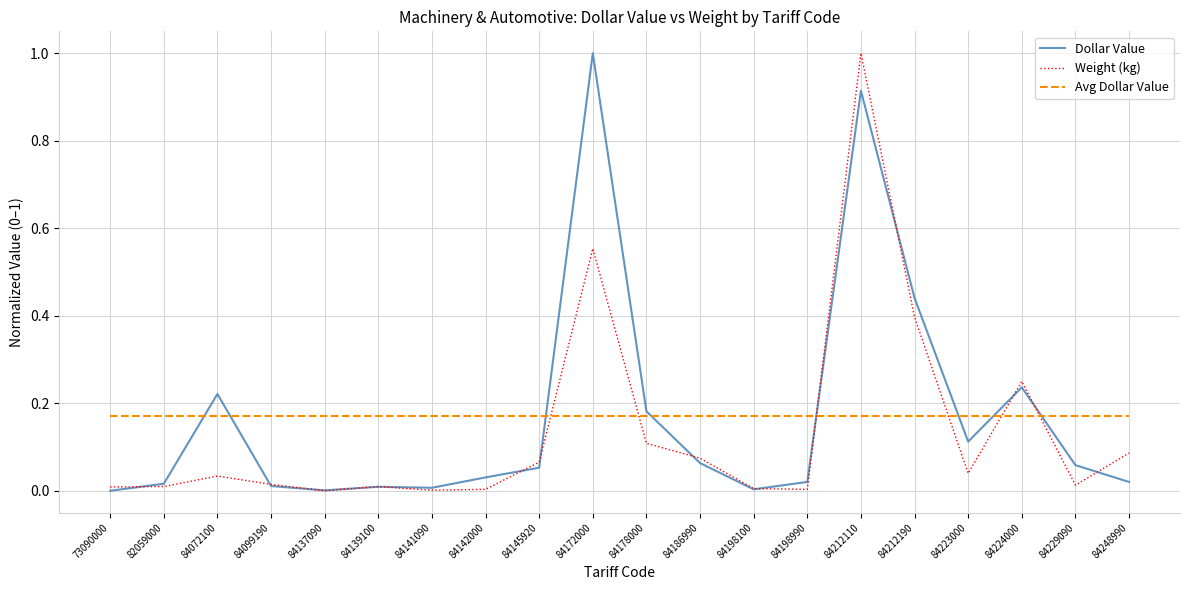

After their last crossing, which series has the higher values: Avg Dollar Value or Weight (kg)?

Avg Dollar Value